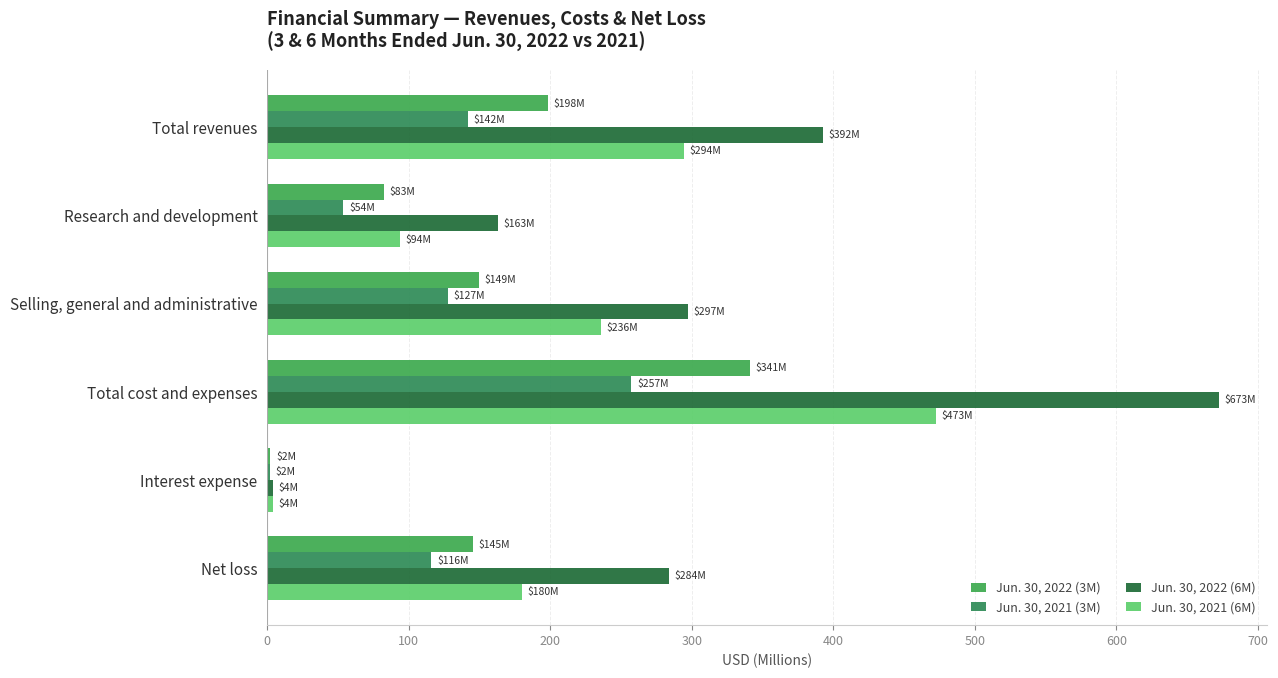

What are all the series names shown in the legend?

Jun. 30, 2022 (3M), Jun. 30, 2021 (3M), Jun. 30, 2022 (6M), Jun. 30, 2021 (6M)